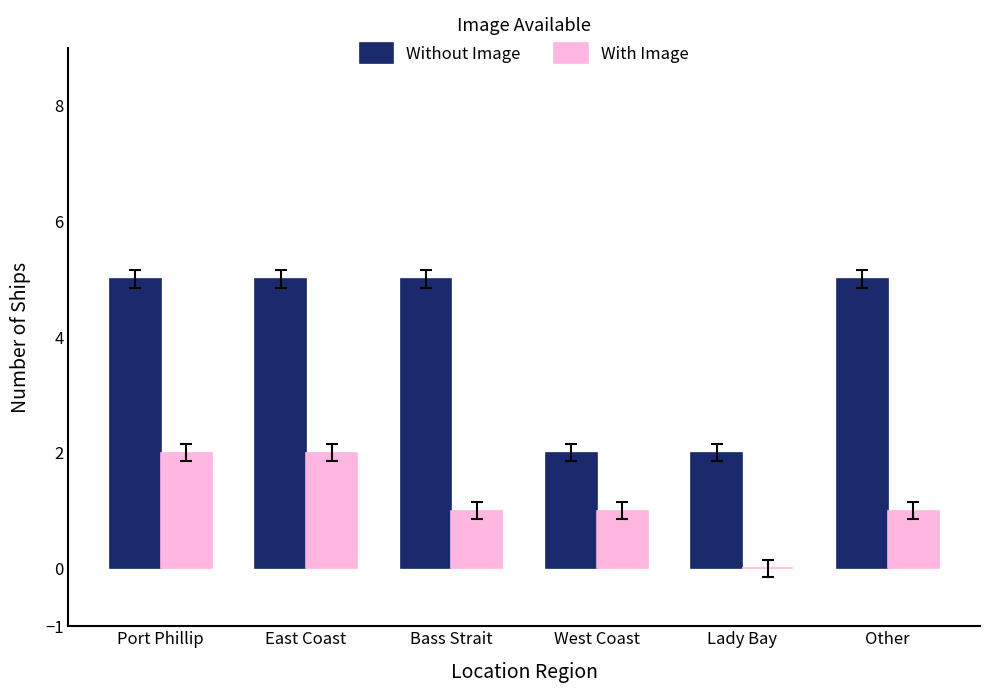

What is the average value of the Without Image series?

4